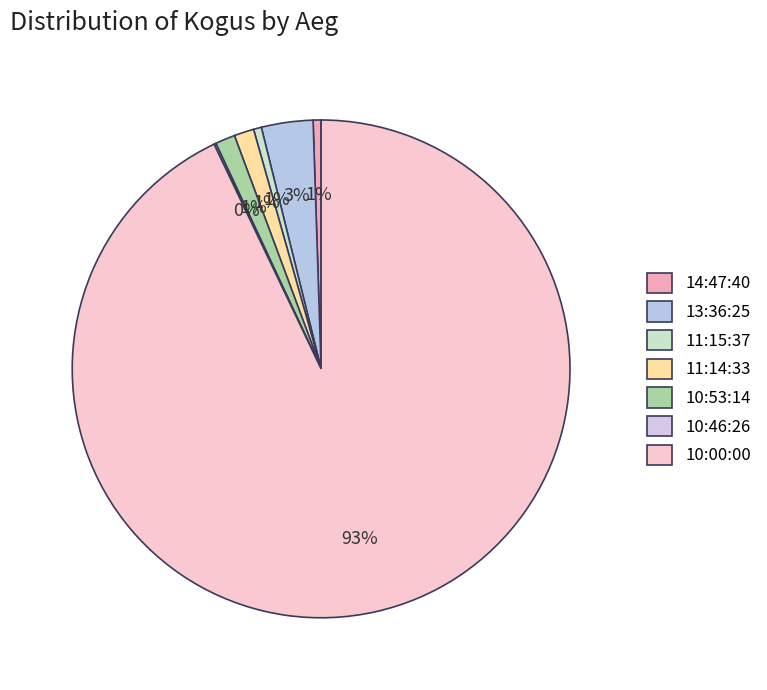

What portion of the pie excludes 14:47:40?

99.5%